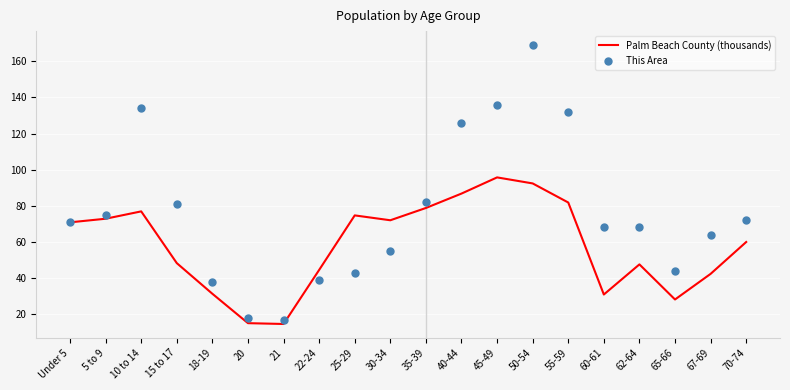

Which series has the largest Y range (max minus min)?

This Area